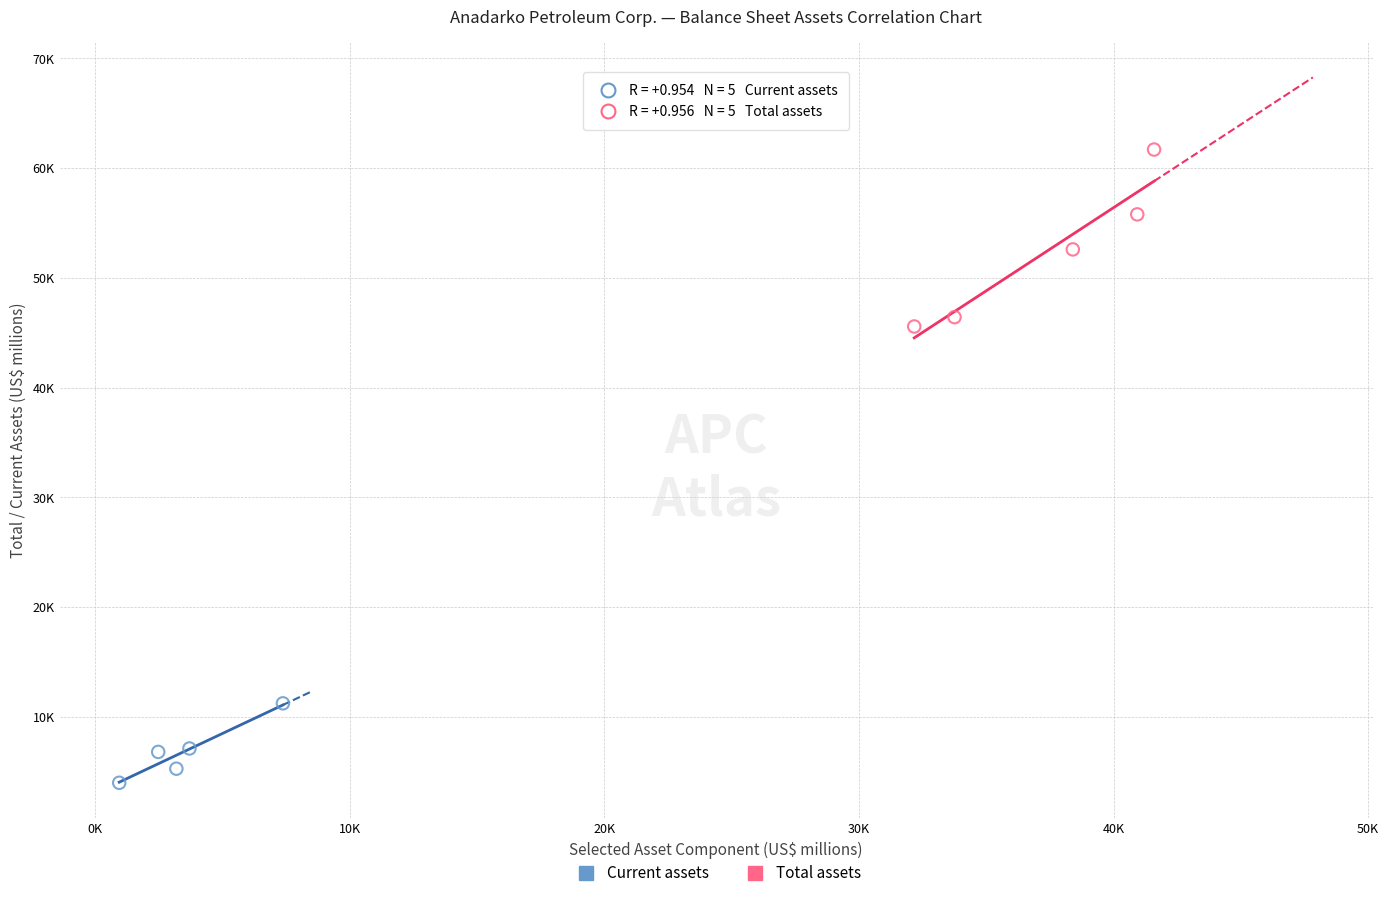

Which series contains the lowest Y value?

Current assets